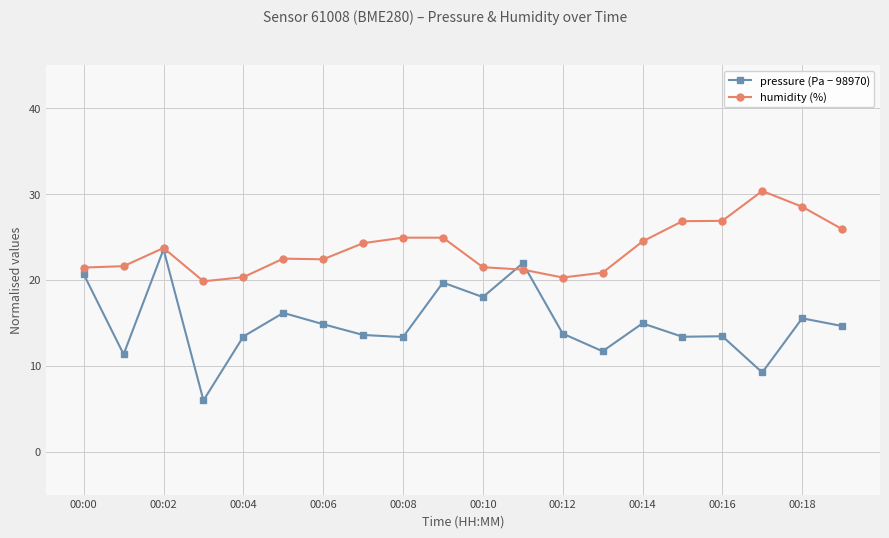

True or false: pressure (Pa − 98970) has more than 0 interior local peaks.

True